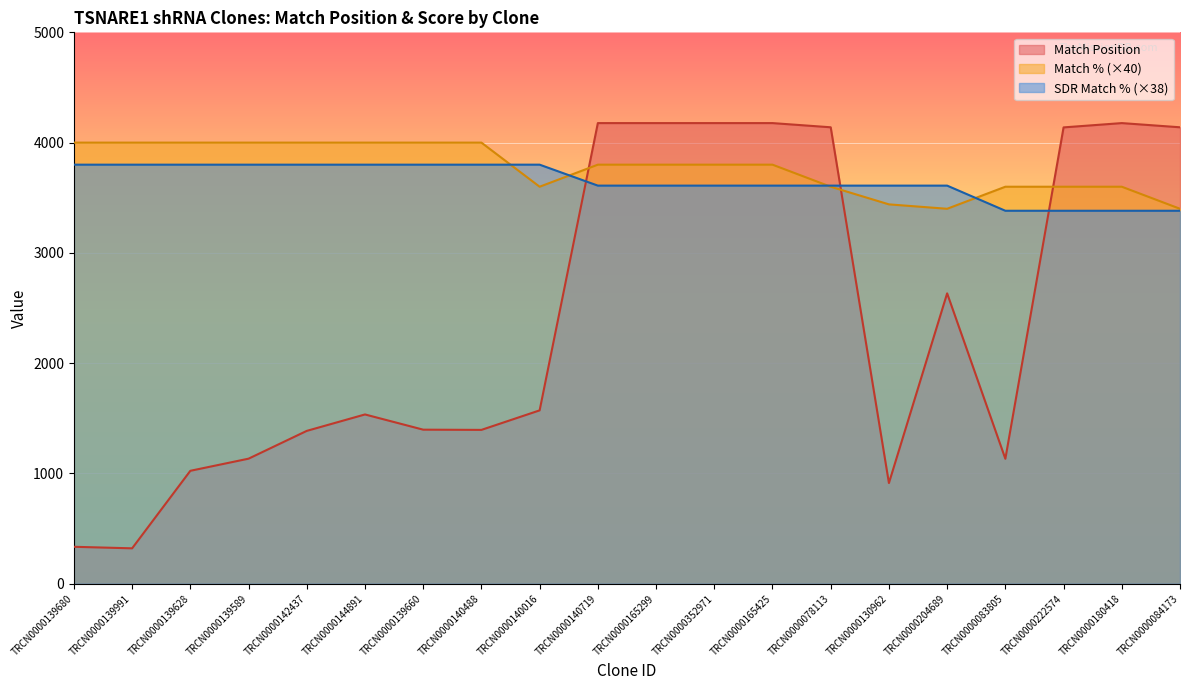

Rank the categories by Match Position value from highest to lowest.

TRCN0000140719, TRCN0000165299, TRCN0000352971, TRCN0000165425, TRCN0000180418, TRCN0000078113, TRCN0000084173, TRCN0000222574, TRCN0000204689, TRCN0000140016, TRCN0000144891, TRCN0000139660, TRCN0000140488, TRCN0000142437, TRCN0000139589, TRCN0000083805, TRCN0000139628, TRCN0000130962, TRCN0000139680, TRCN0000139991